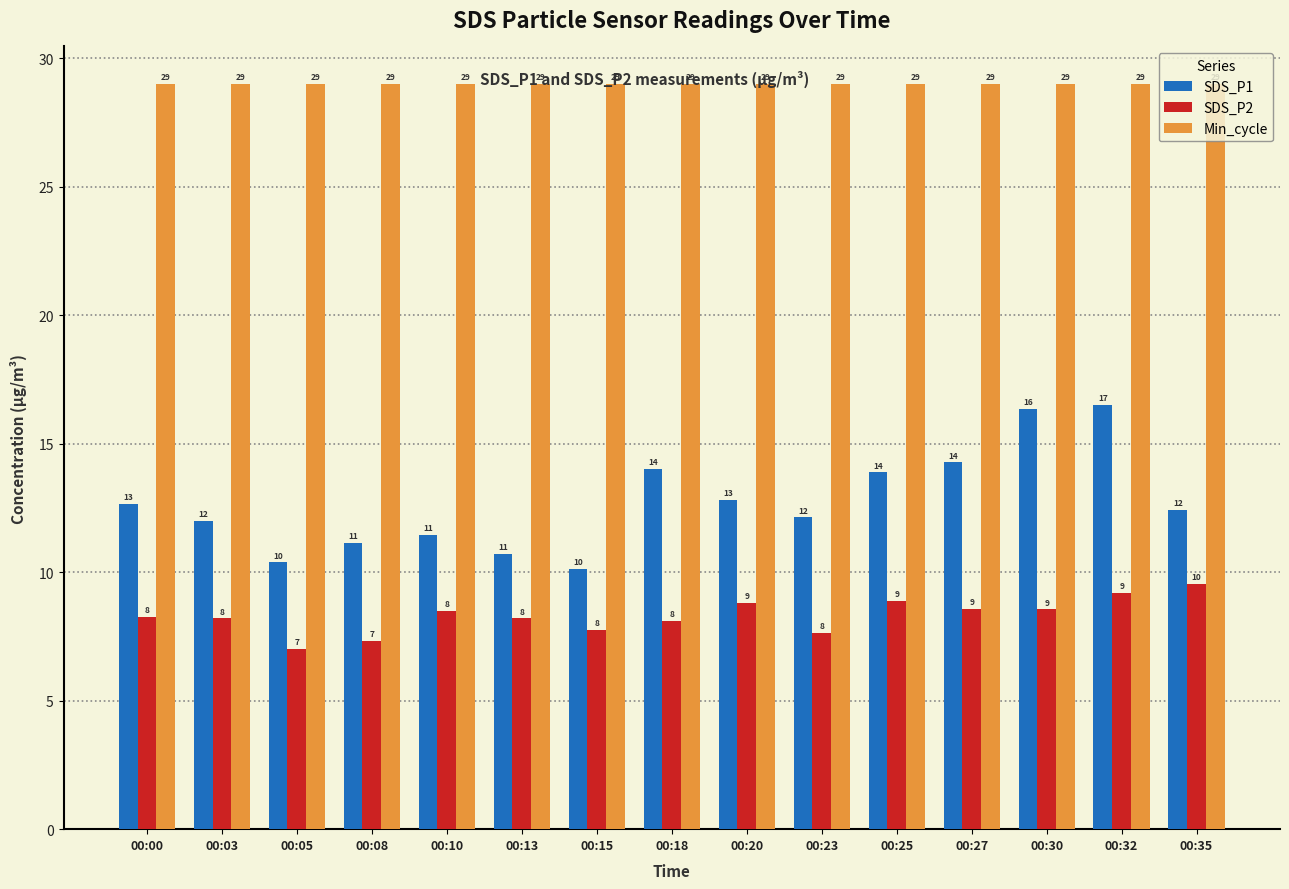

Does the chart contain stacked bars?

No